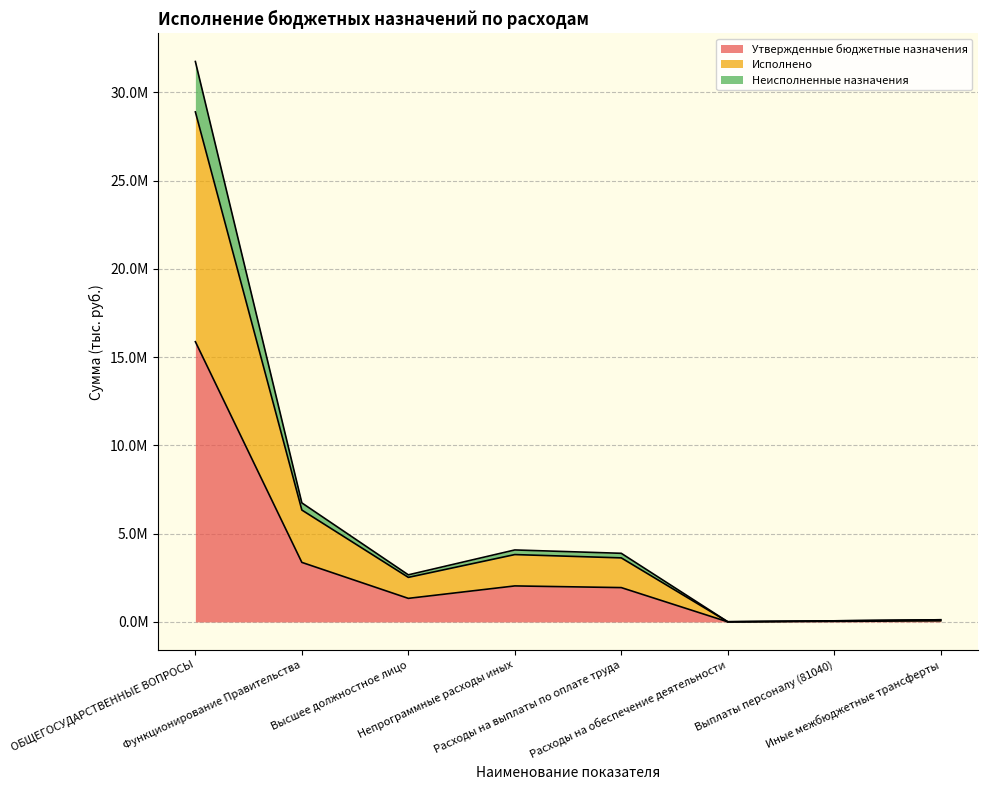

Does the chart display data point markers on the line(s)?

No